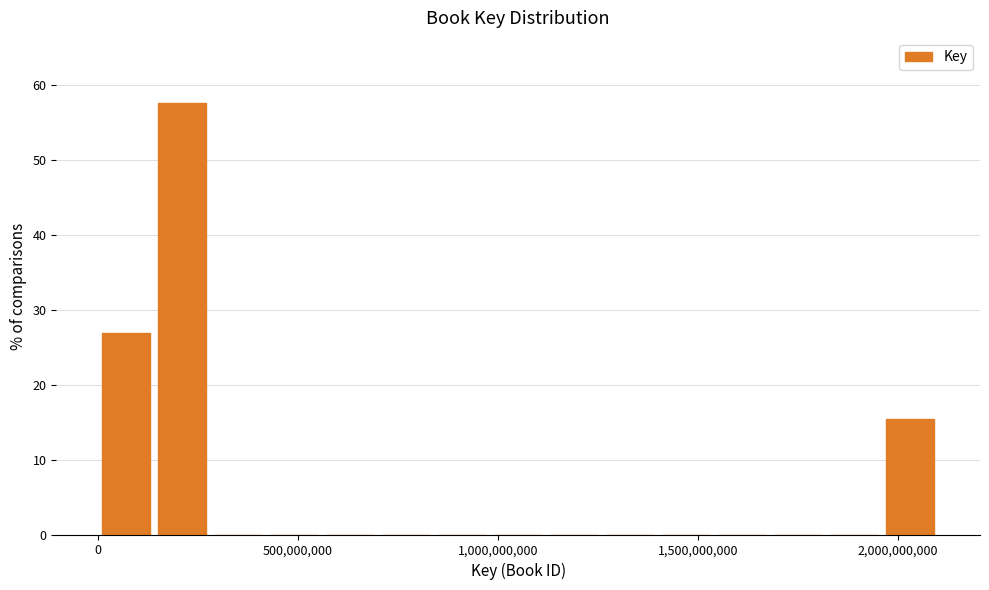

Around what value on the x-axis is the tallest bar? Give the approximate position of its centre, as read against the axis.

200000000